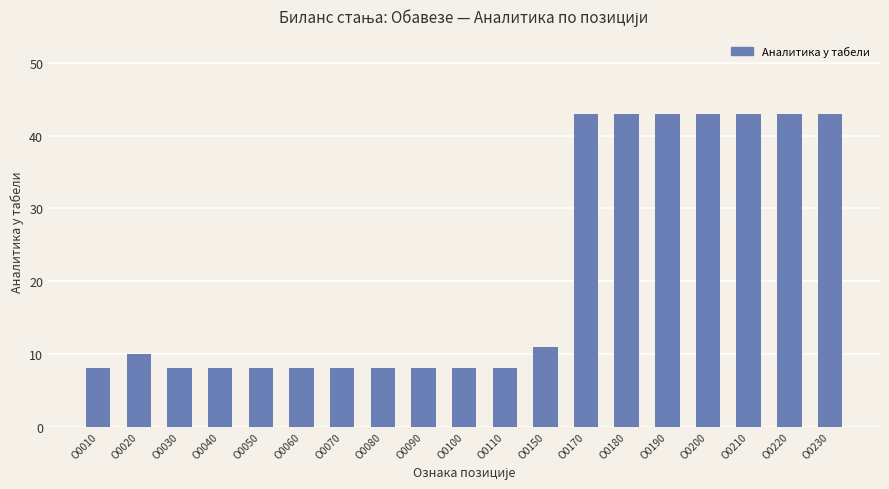

What is the greatest value displayed?

43